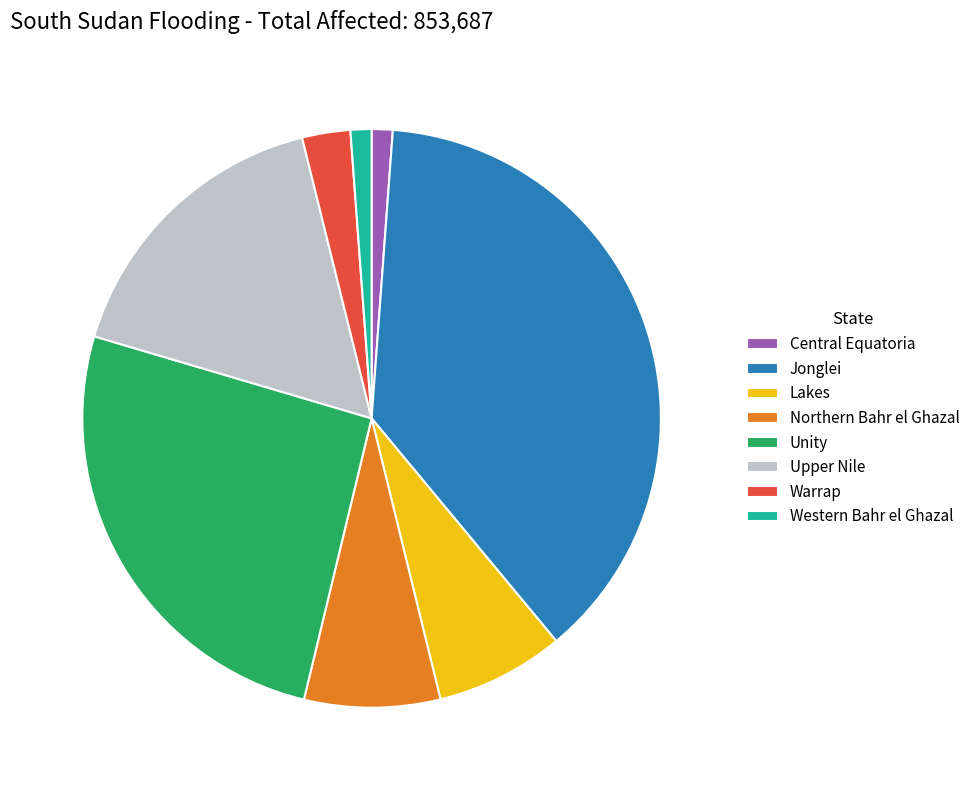

Approximately how many times larger is the value at Warrap compared to Central Equatoria?

2.3